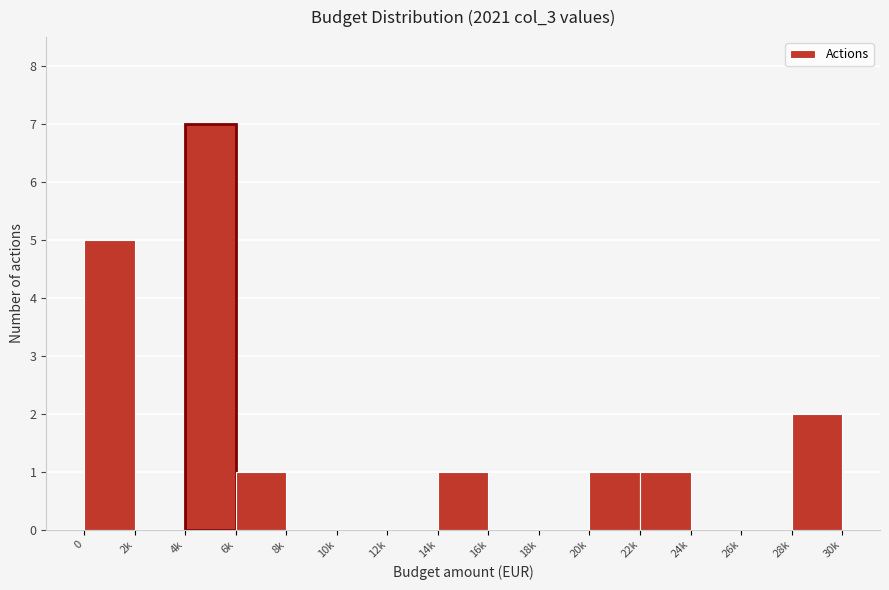

Reading right to left, what are all the values shown in this chart?

28k=2	26k=0	24k=0	22k=1	20k=1	18k=0	16k=0	14k=1	12k=0	10k=0	8k=0	6k=1	4k=7	2k=0	0=5